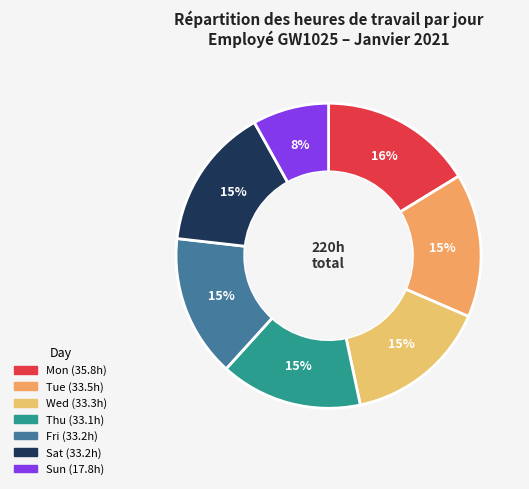

How many segments does this pie chart have?

7